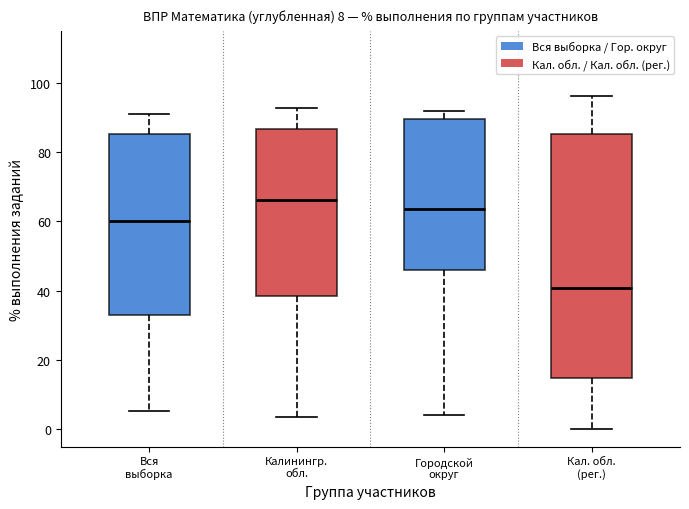

Comparing the boxes themselves (not the whiskers), which one is the tallest?

Кал. обл. (рег.)